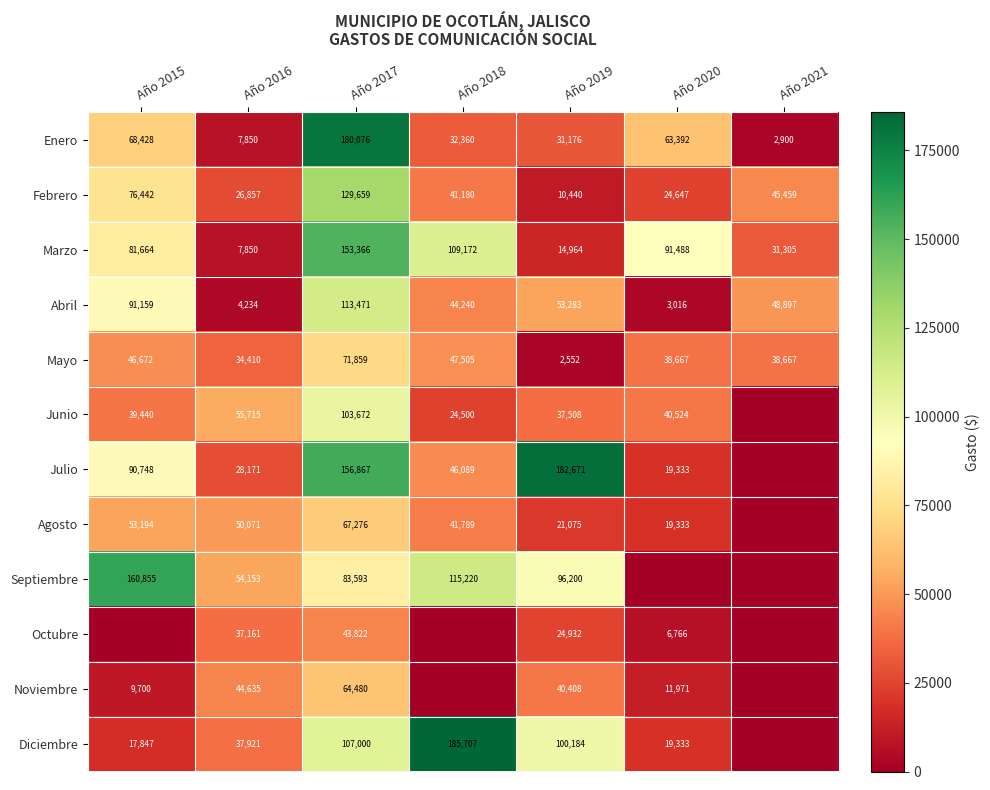

Which label corresponds to the largest value in the chart?

Año 2018